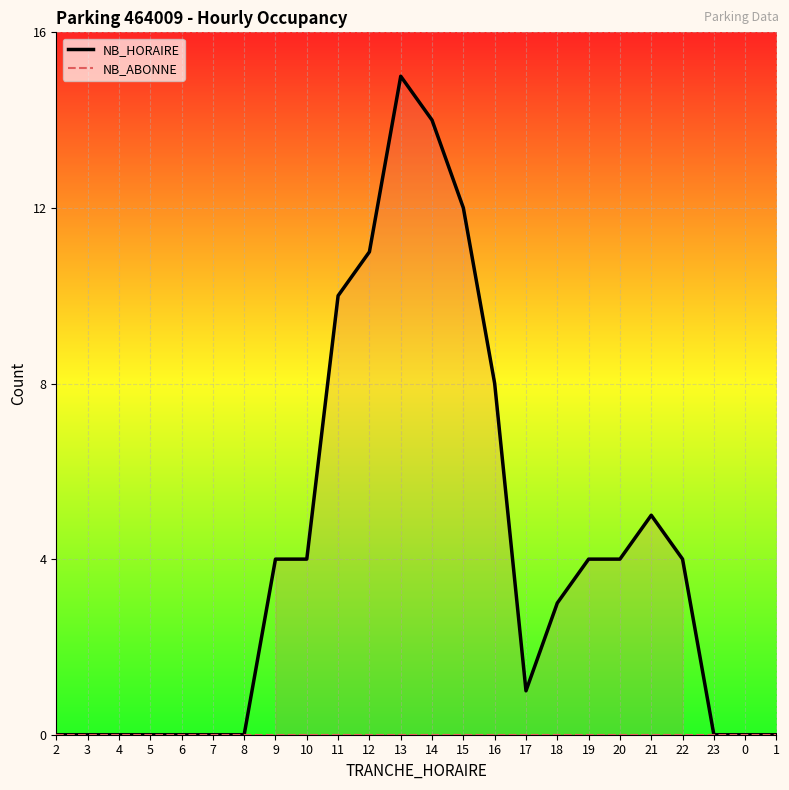

Which category has the lowest value in the NB_HORAIRE series?

2